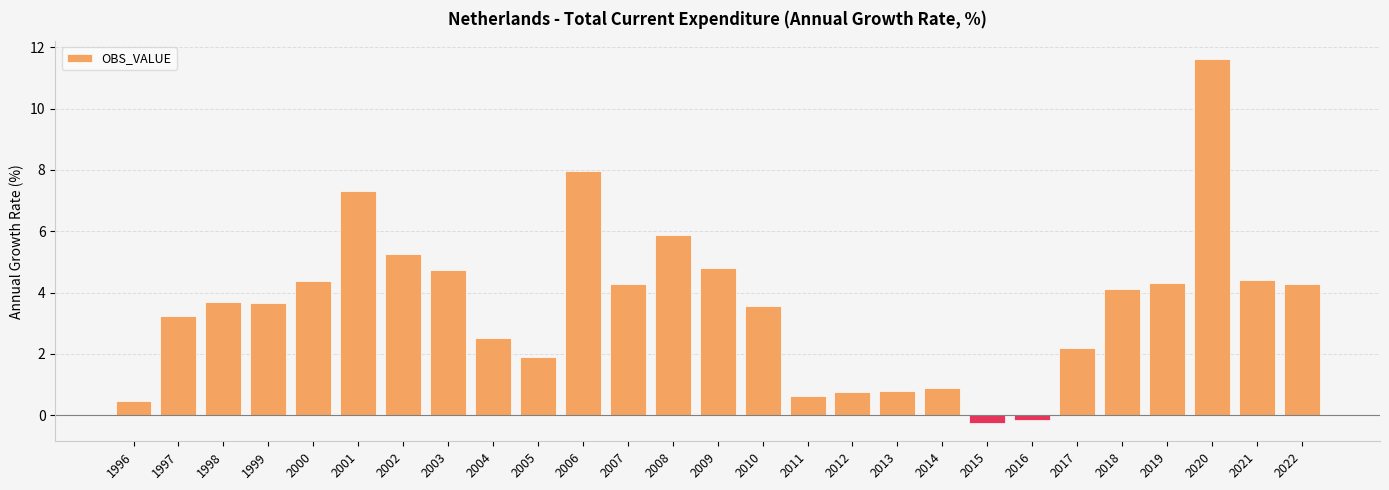

Read the value at 2006.

8.0